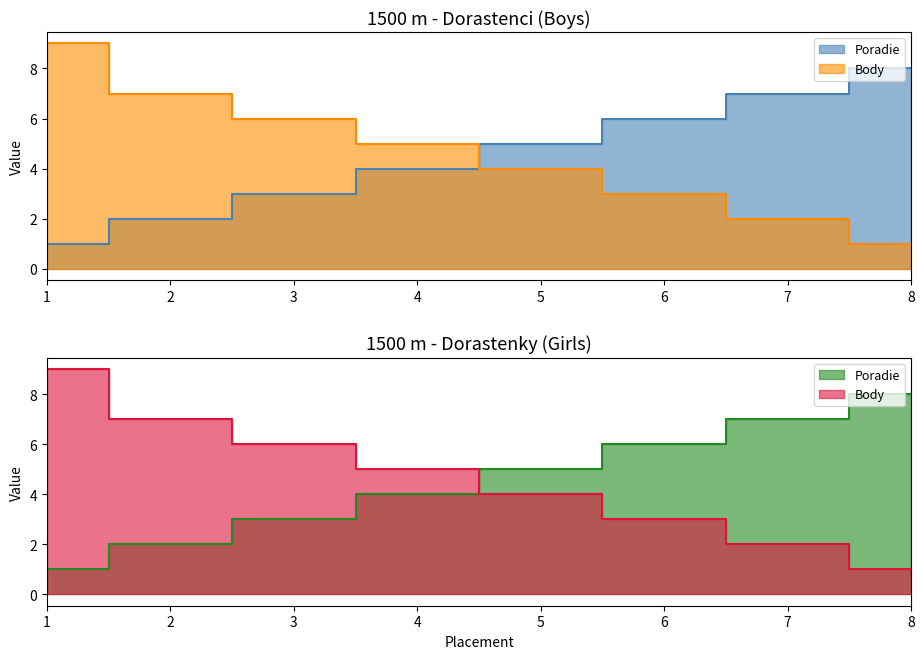

Reading left to right, transcribe all the data shown in this chart.

Poradie: 1	2	3	4	5	6	7	8	1	2	3	4	5	6	7	8
Body: 9	7	6	5	4	3	2	1	9	7	6	5	4	3	2	1